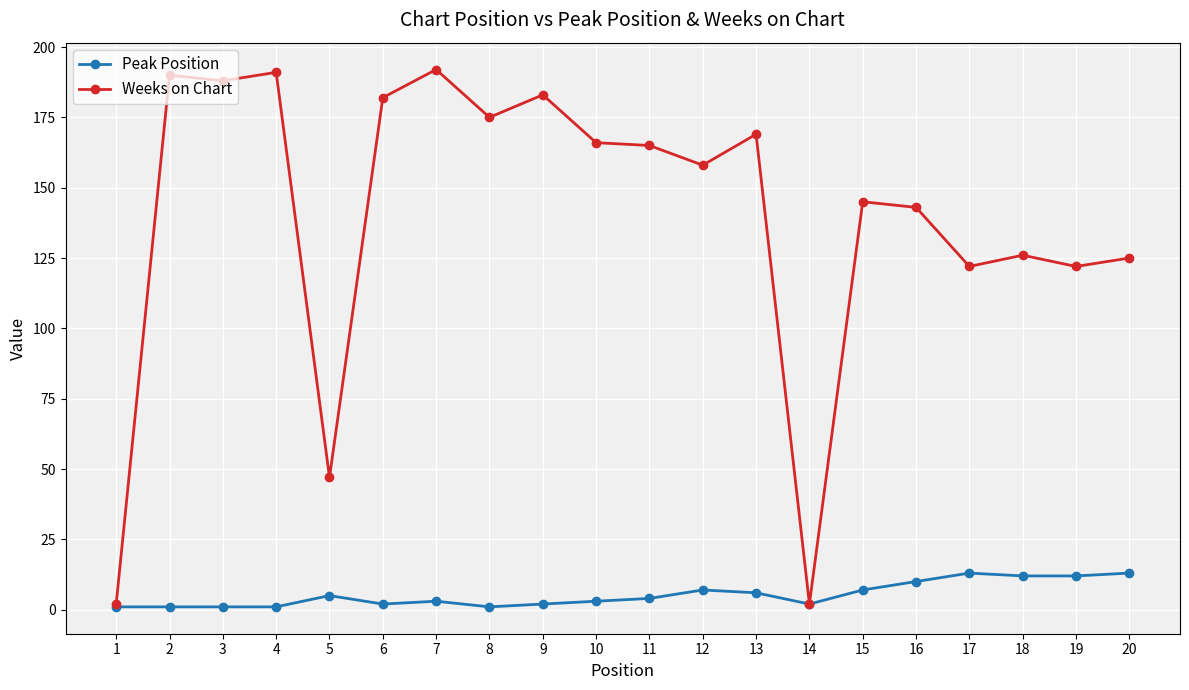

Which series has the largest total across all categories?

Weeks on Chart